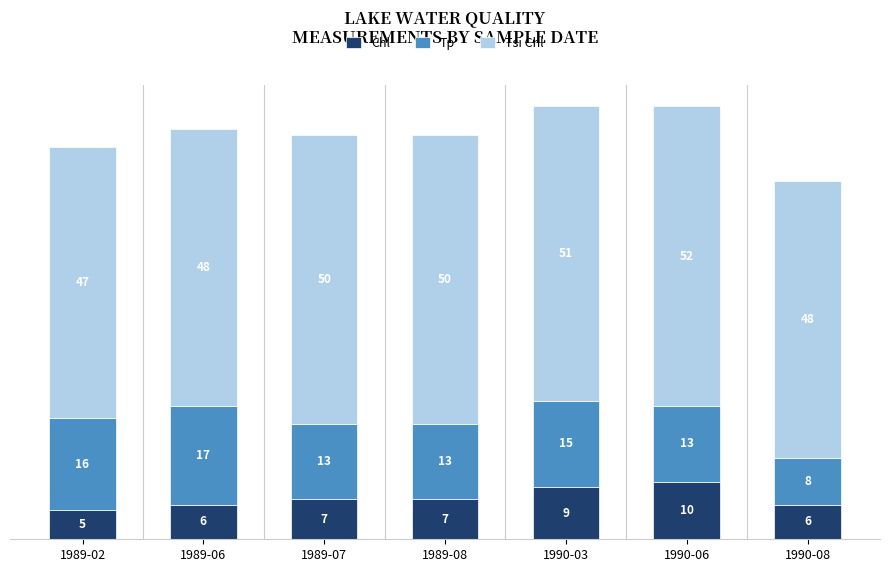

Which category has the lowest value in the Chl series?

1989-02